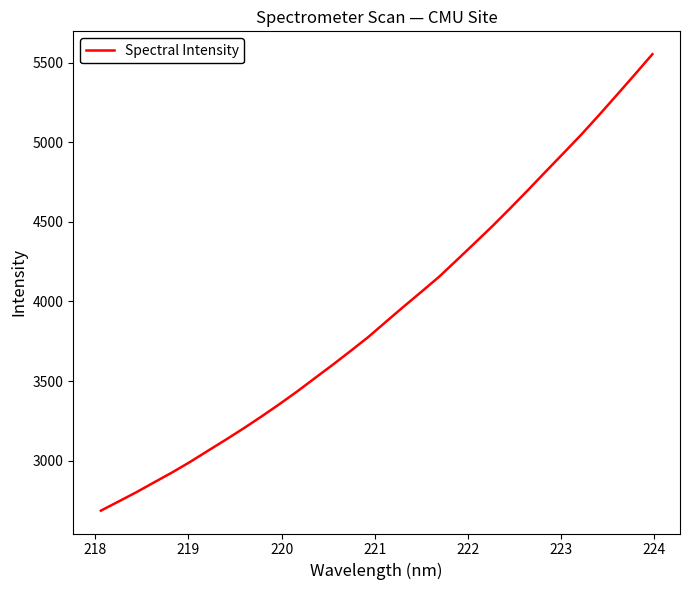

What is the difference between the second highest and minimum values?

2739.9